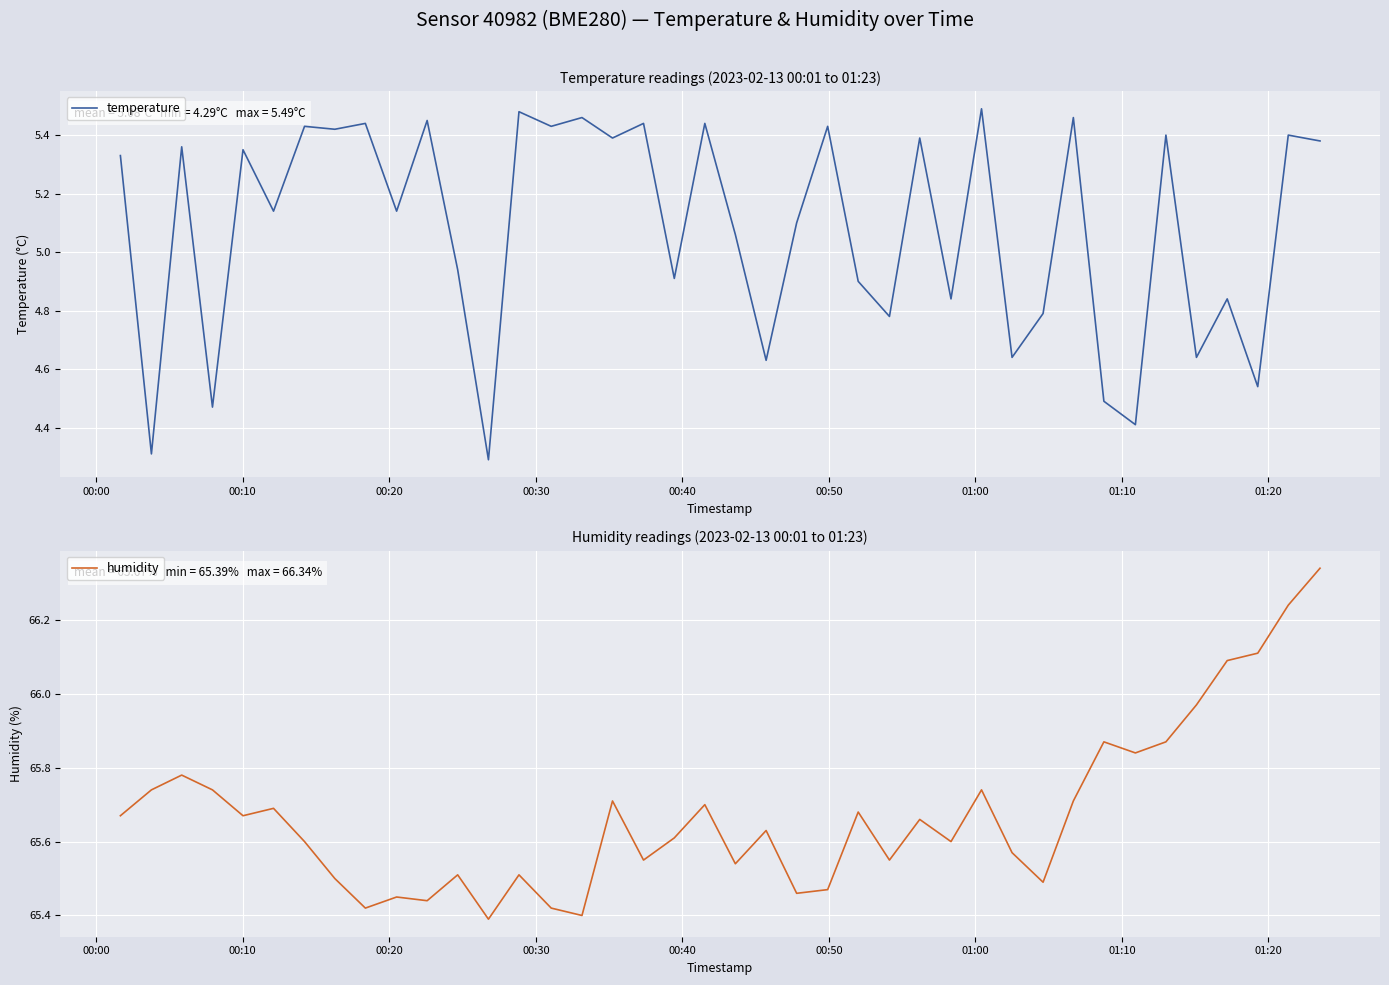

Is it true that temperature equals 7.6 at 01:10?

False